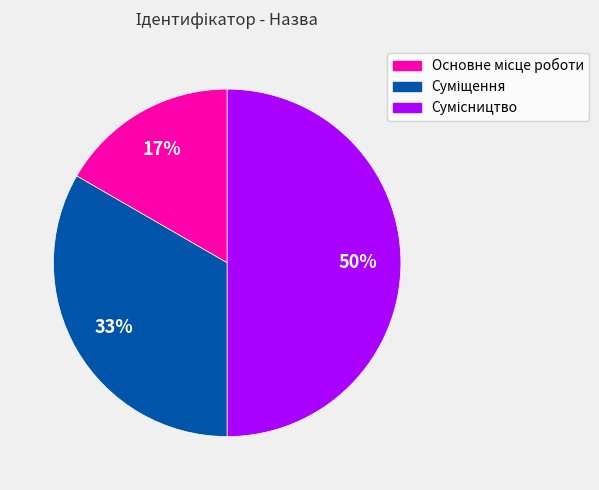

To the nearest percent, what is the difference between the largest and smallest slice percentages?

33%